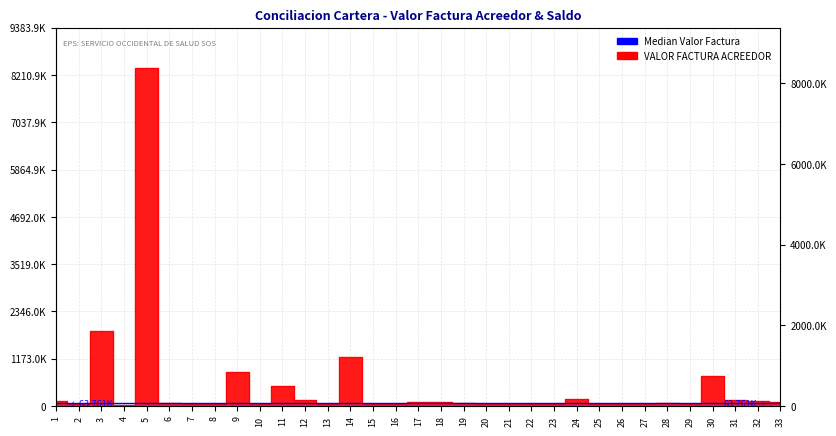

Reading left to right, what are all the values shown in this chart?

127838	57591	1858059	37192	8378484	64842	61001	38421	844090	48607	490044	157844	43568	1205870	53864	61001	110026	110607	63761	61001	58192	62674	58192	176804	38421	51165	55485	78536	46961	748715	156100	124416	111392